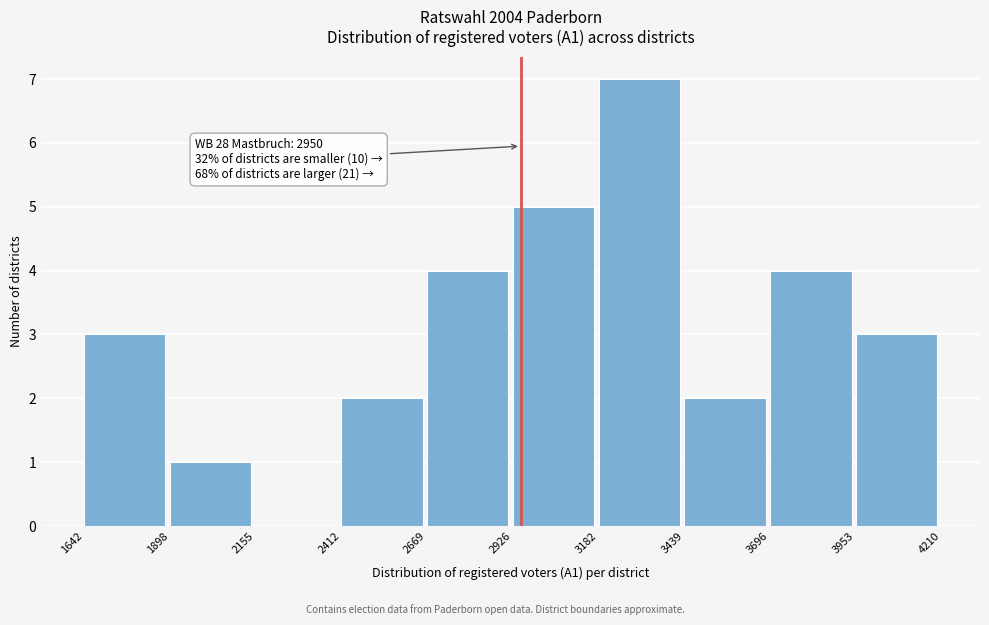

Over which range of the x-axis is the bar tallest?

3182 to 3439